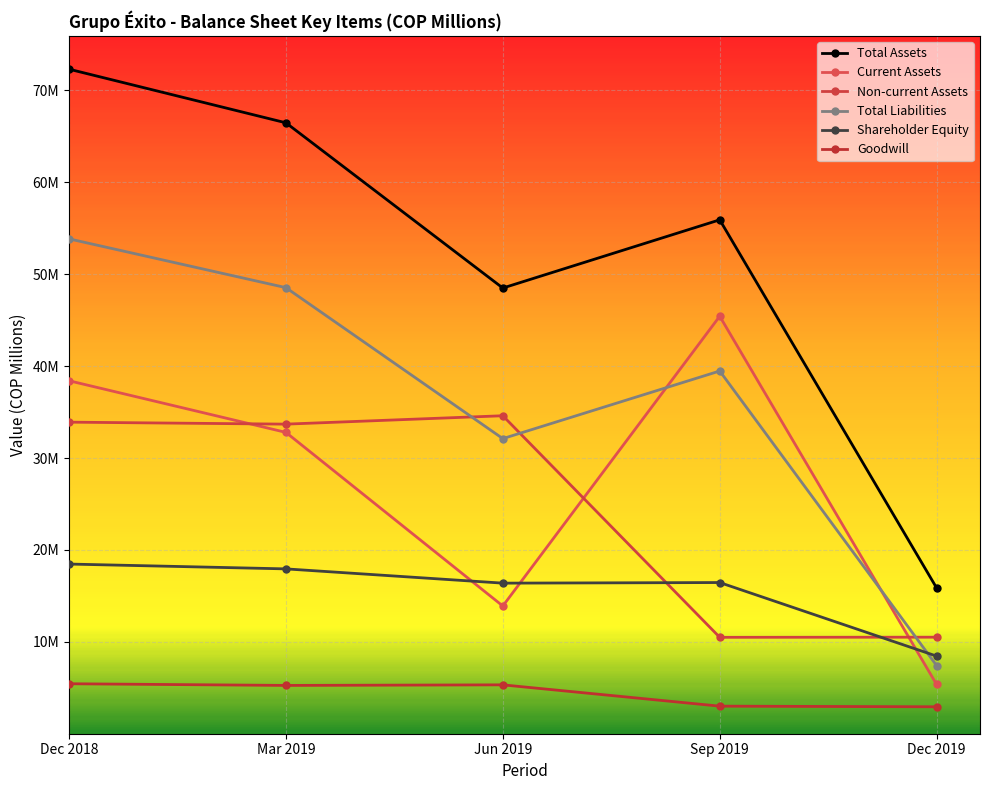

Does the chart have visible grid lines?

Yes